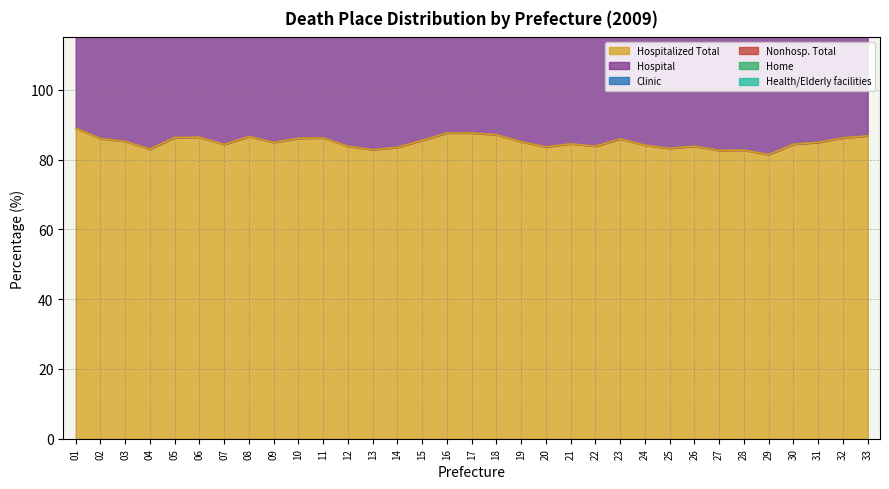

In Hospitalized Total, how many points are lower than both neighbors (excluding endpoints)?

9